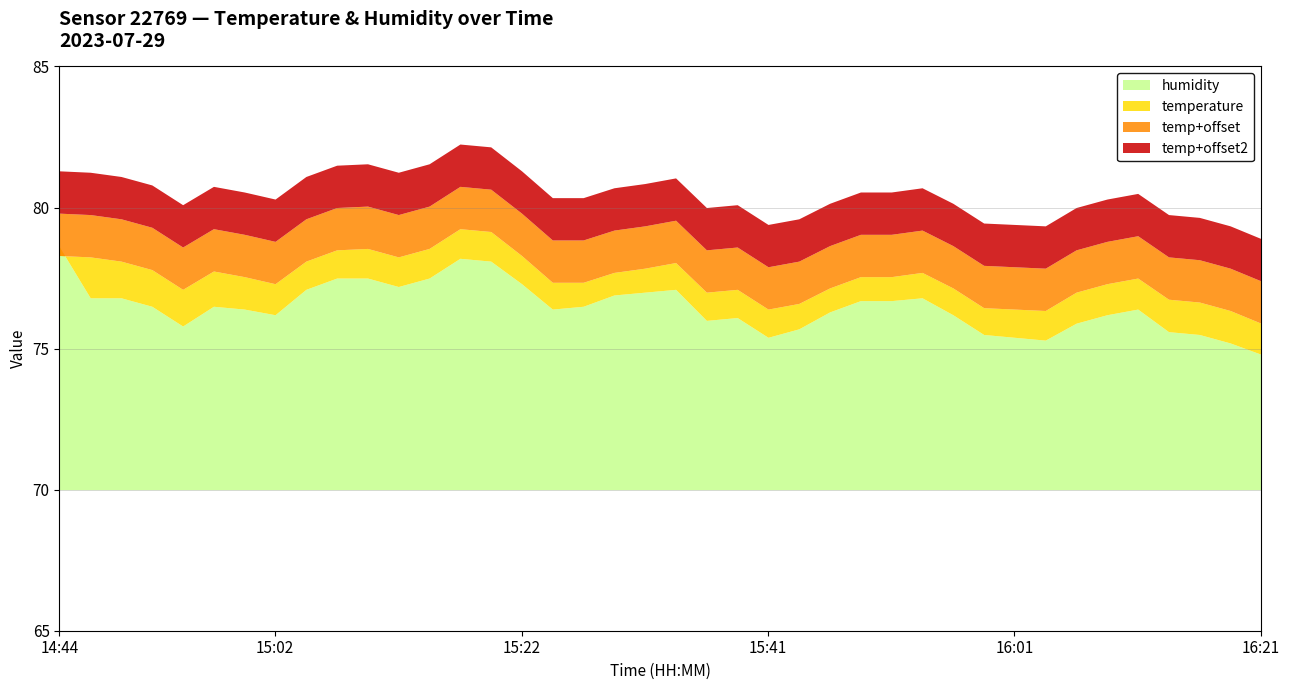

Which series has the largest total across all categories?

humidity